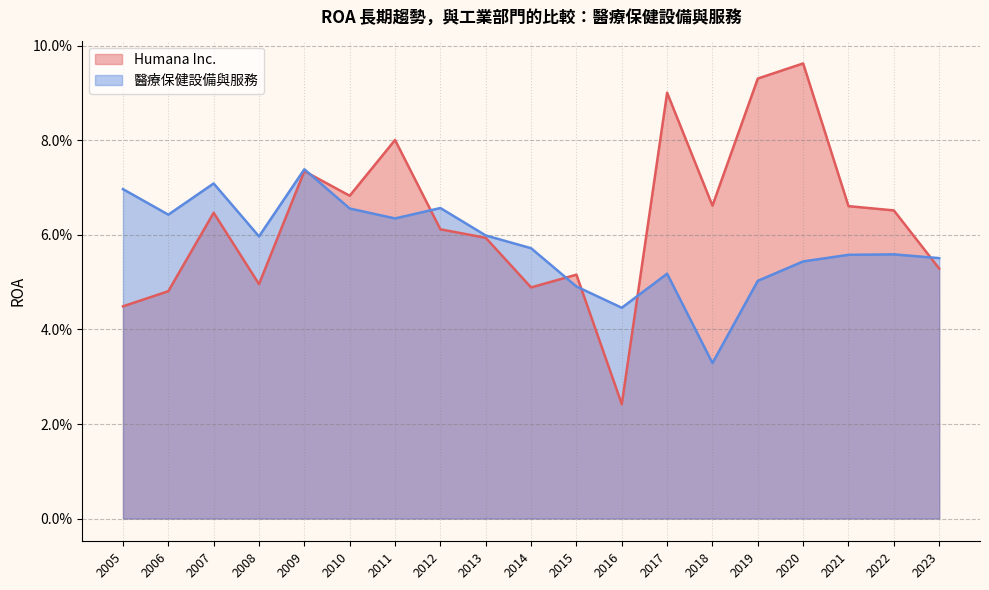

Between 2016 and 2009, which is larger?

2009